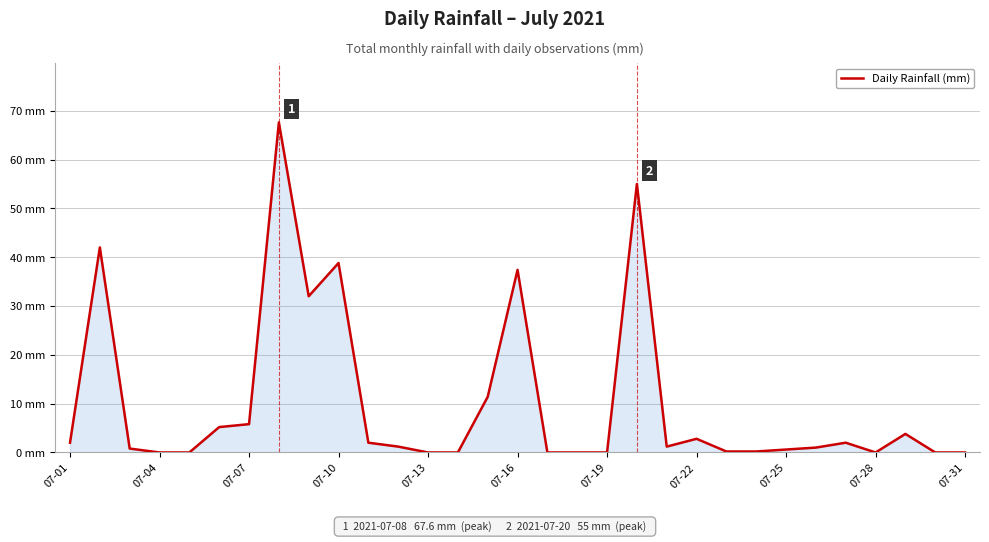

Reading left to right, transcribe all the data shown in this chart.

2.0	42.0	0.8	0.0	0.0	5.2	5.8	67.6	32.0	38.8	2.0	1.2	0.0	0.0	11.4	37.4	0.0	0.0	0.0	55.0	1.2	2.8	0.2	0.2	0.6	1.0	2.0	0.0	3.8	0.0	0.0